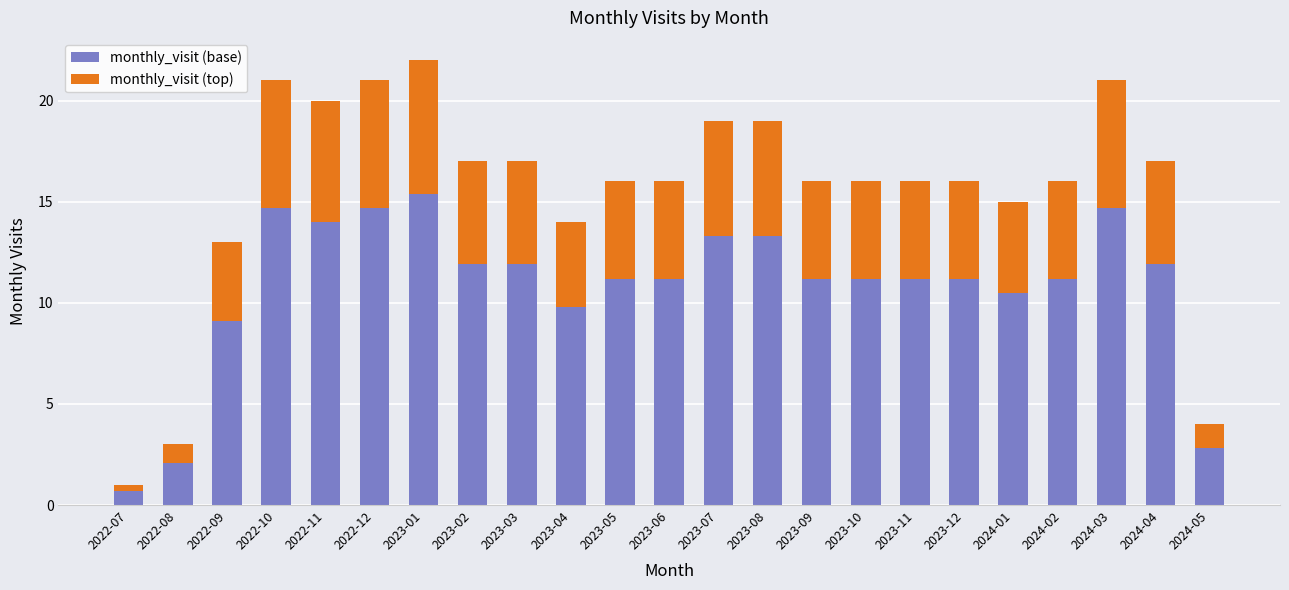

True or false: monthly_visit (base) has a value of 21.1 at 2023-03.

False